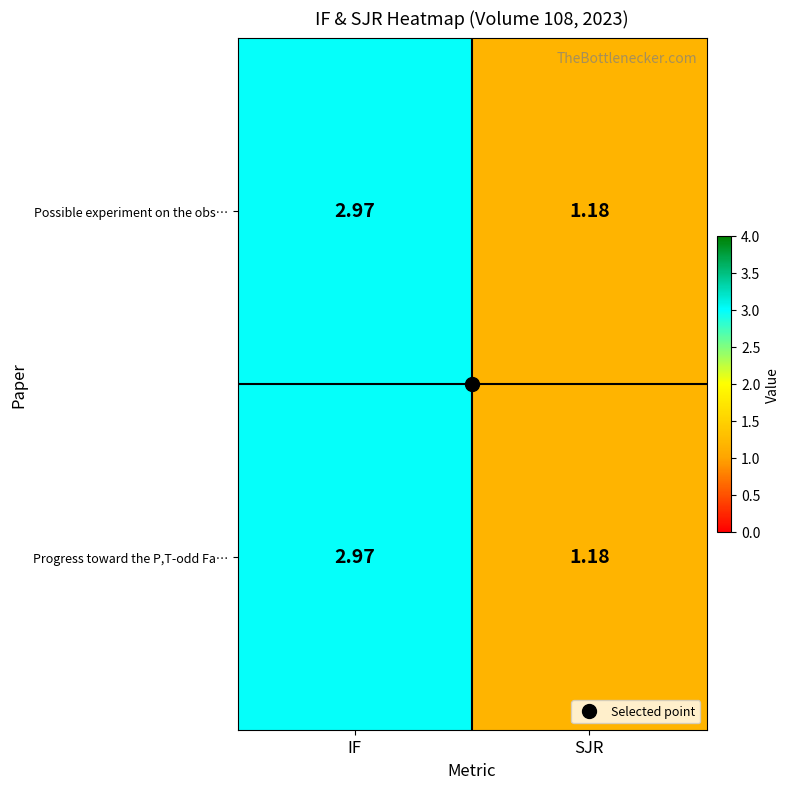

At which category is the sum across all series the highest?

IF